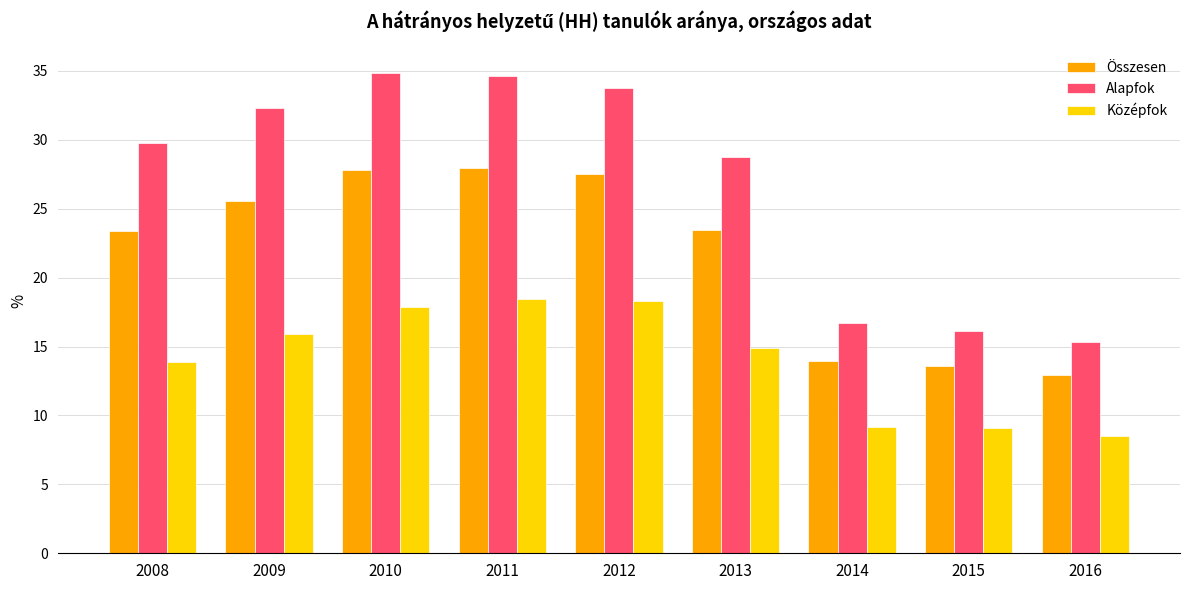

Which category has the lowest value in the Összesen series?

2016